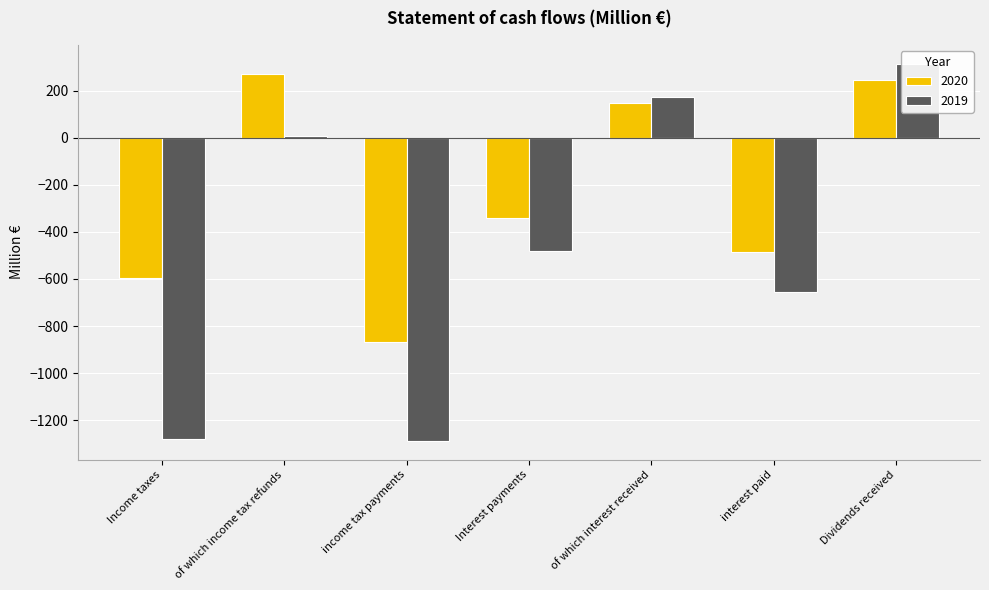

Reading right to left, what are all the values shown in this chart?

2020: 244	-487	146	-341	-868	273	-595
2019: 315	-655	175	-480	-1288	8	-1280